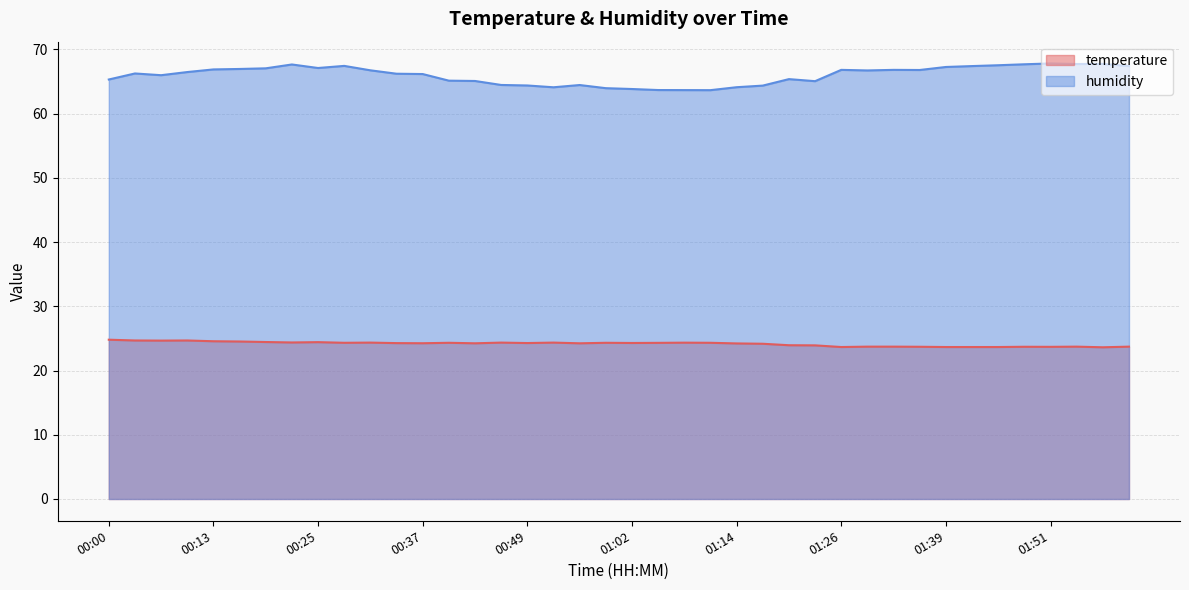

Where does the temperature series first go above 24?

00:00